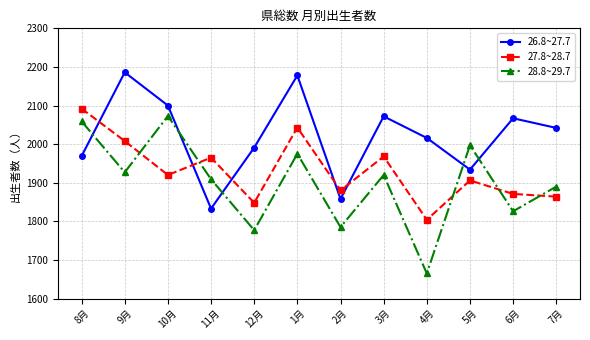

What is the sum of all 27.8~28.7 values?

23169